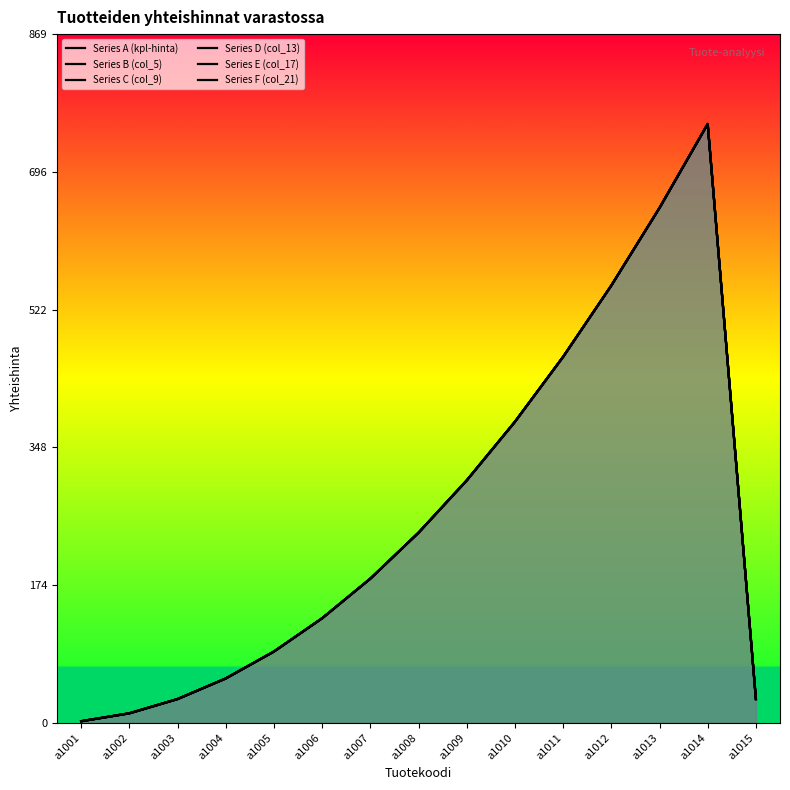

Where does the Series F (col_21) series first go above 182?

a1008